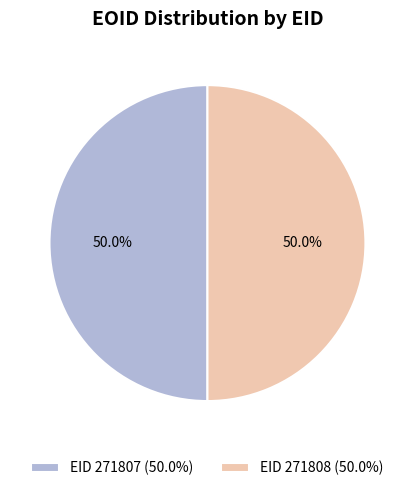

Approximately how many times larger is the value at EID 271808 (50.0%) compared to EID 271807 (50.0%)?

1.0